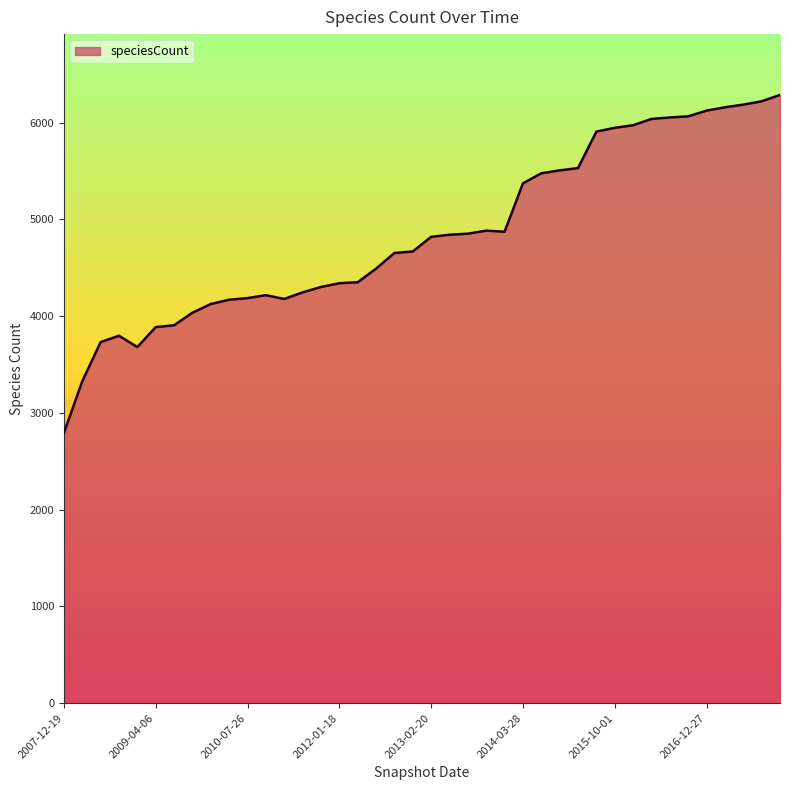

What is the greatest value displayed?

6287